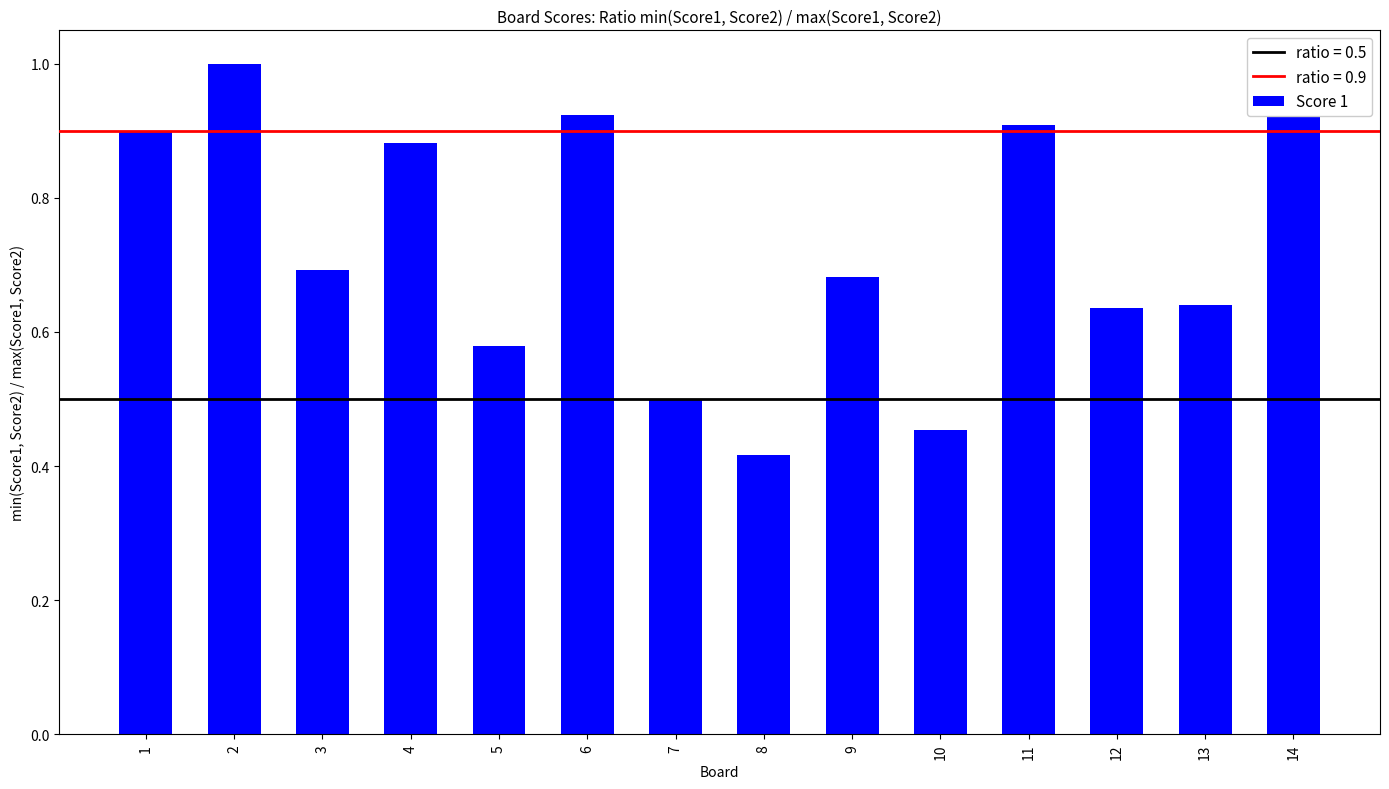

Which category has the lowest value across all series?

8